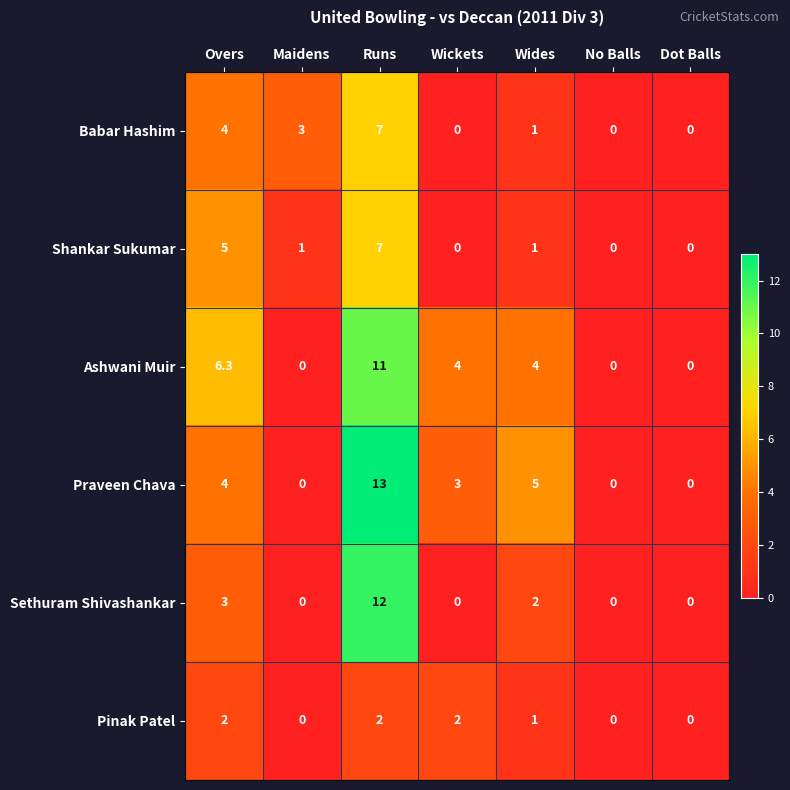

At how many categories does at least one series exceed 7?

1